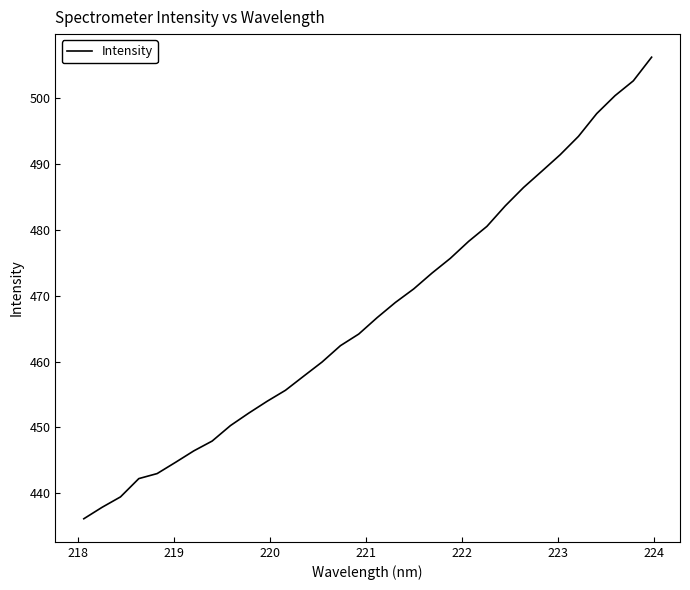

What is the difference between the maximum and minimum values?

70.2